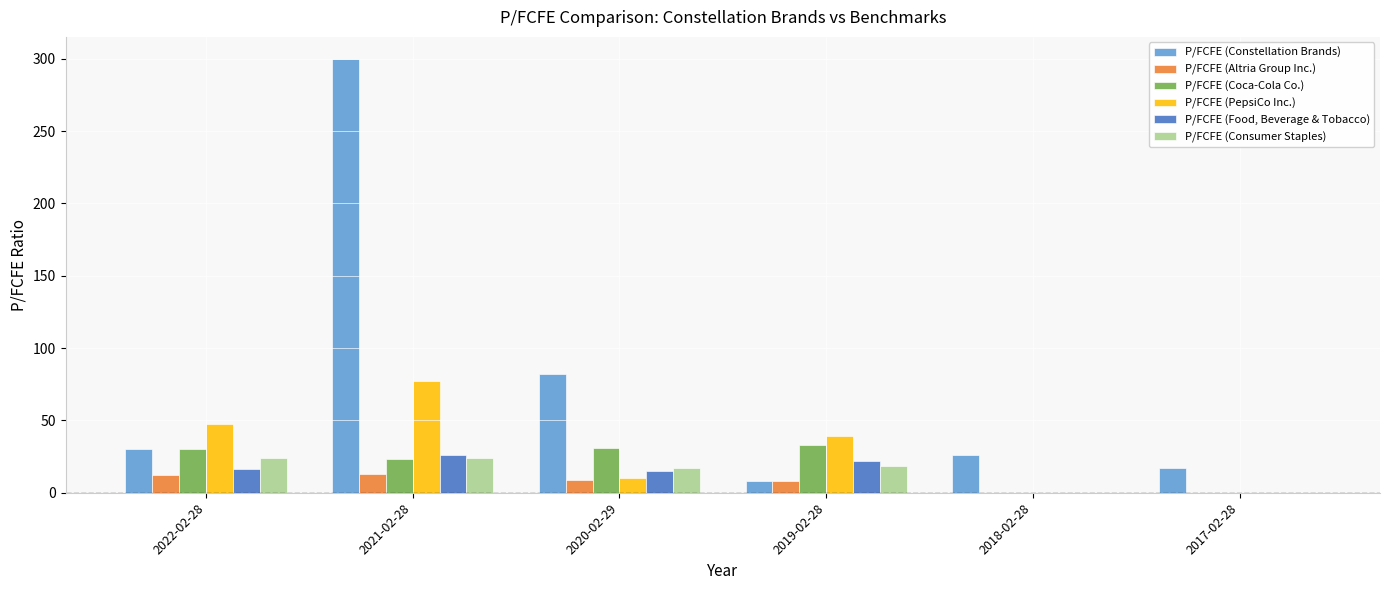

The P/FCFE (Food, Beverage & Tobacco) series shows 21.9 at 2019-02-28. True or false?

True